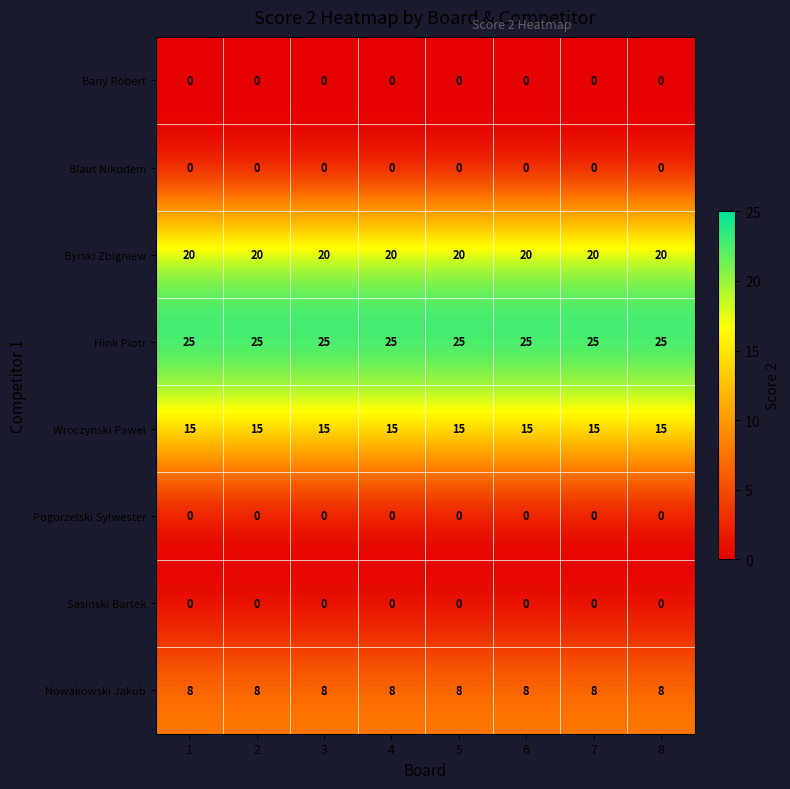

What value does the Nowakowski Jakub series have at 4?

8